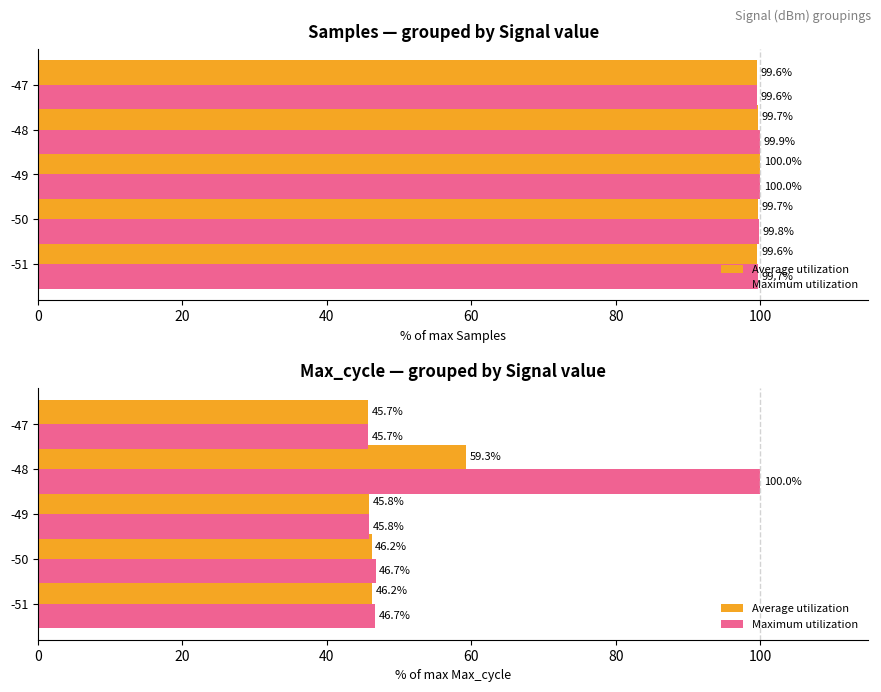

The Maximum utilization series shows 31.3 at -50. True or false?

False